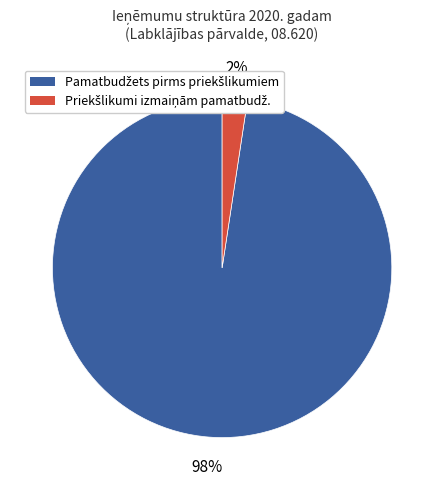

To the nearest percent, what is the average slice percentage?

50%